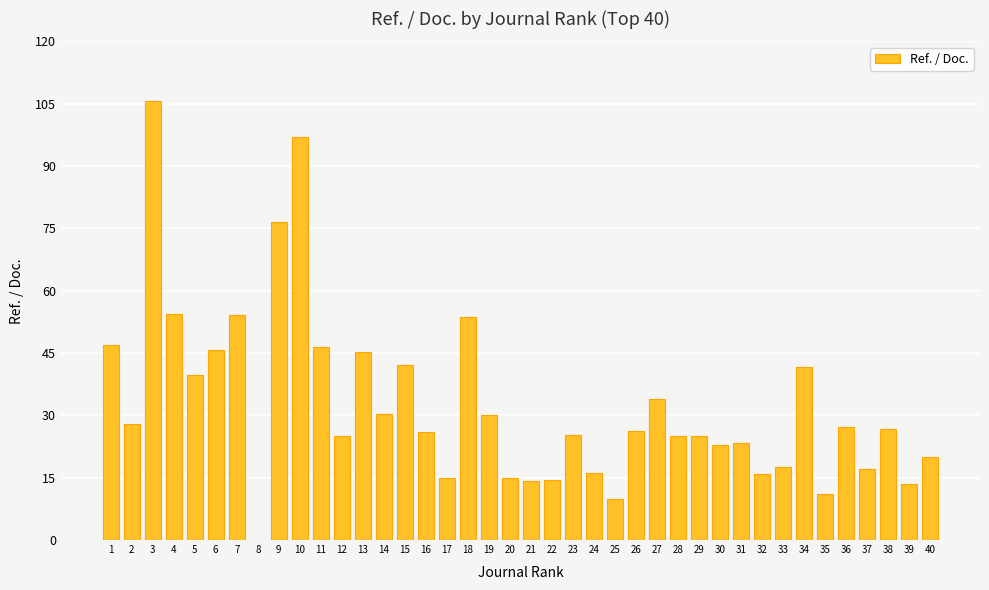

What is the sum of the values at 14 and 24?

46.5